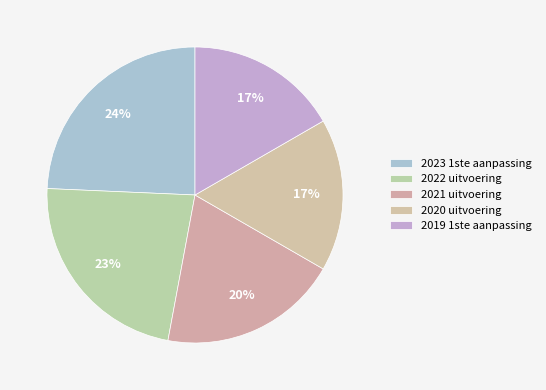

What percentage is the 2023 1ste aanpassing slice, to the nearest percent?

24%